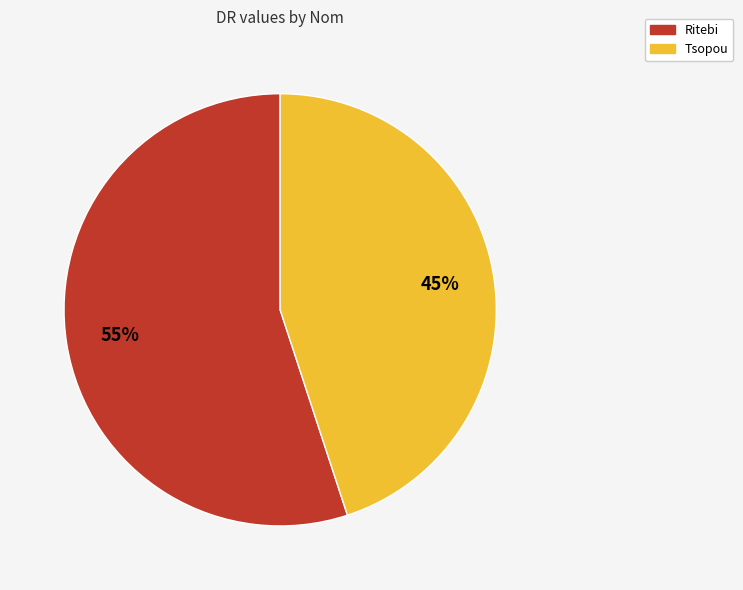

What is the smallest slice in the pie chart?

Tsopou